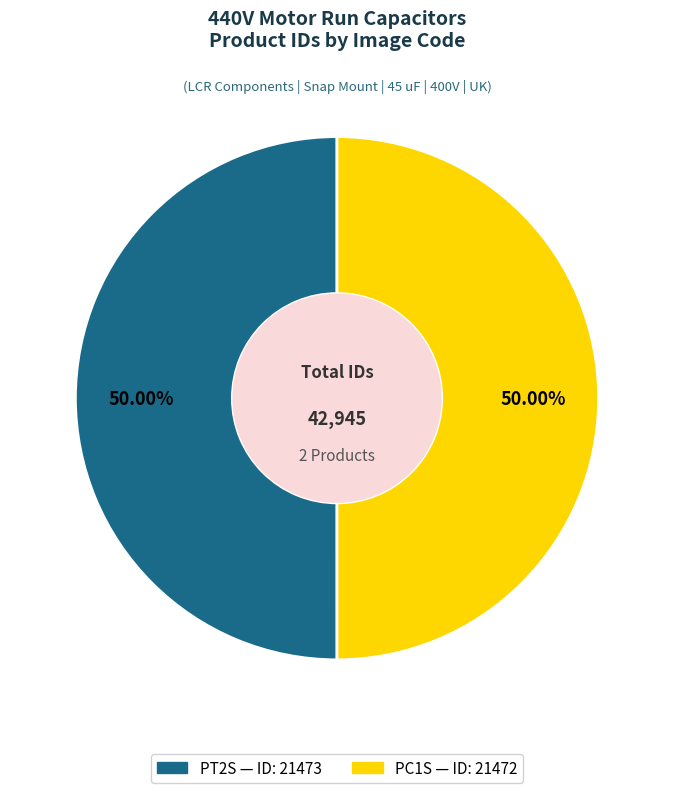

To the nearest percent, what portion does PT2S represent?

50%